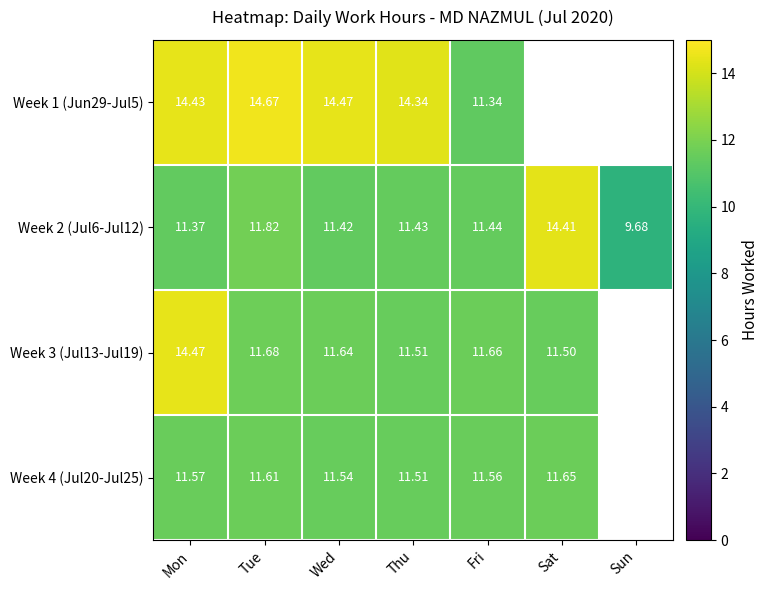

What is the sum of the Week 3 (Jul13-Jul19) values at Thu and Mon?

26.0